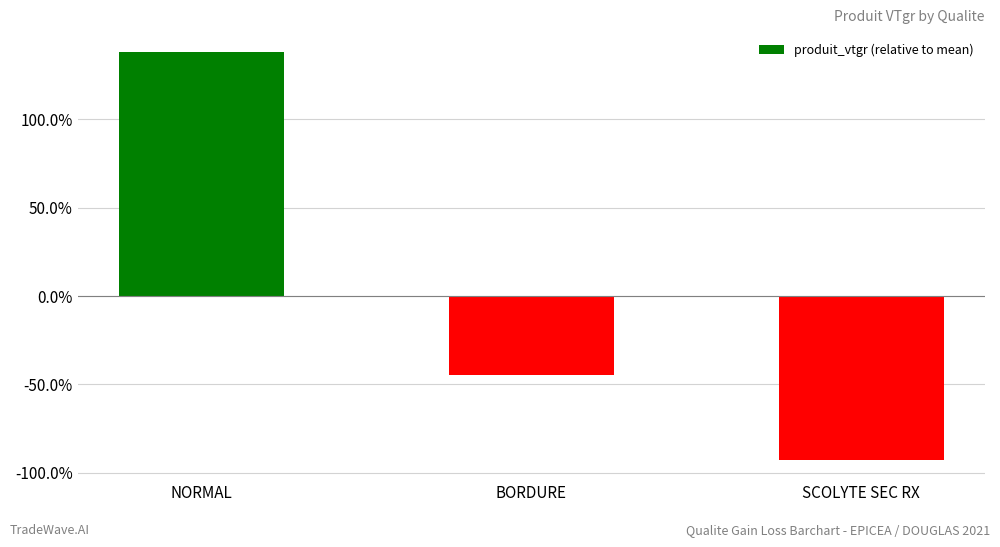

Does the chart contain any negative values?

Yes